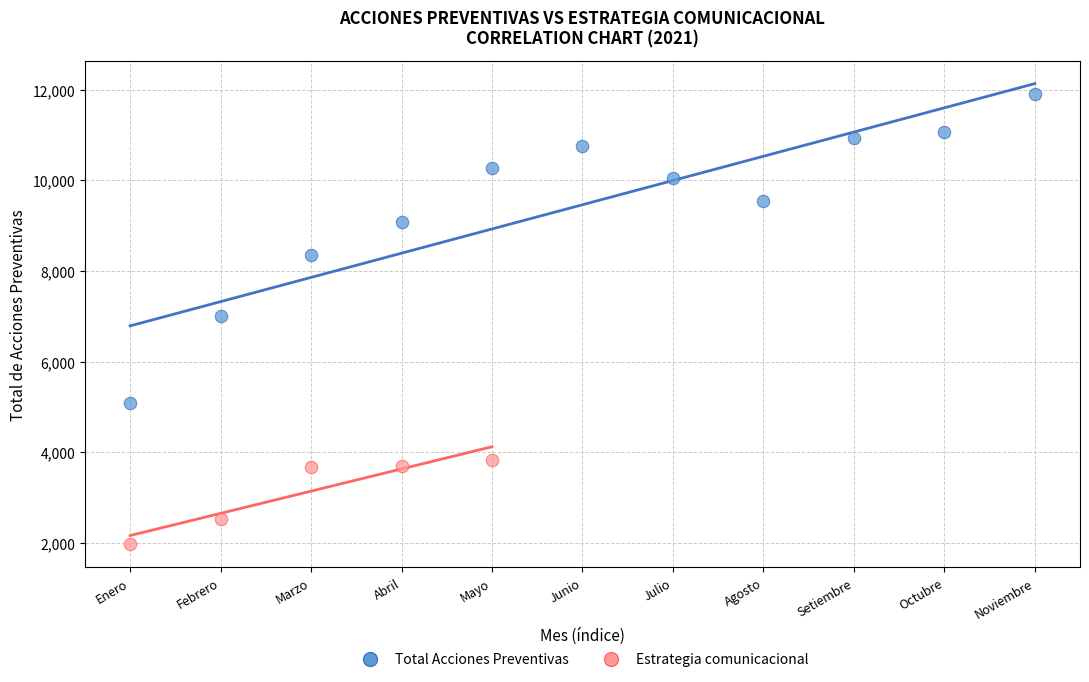

Which series reaches the minimum Y coordinate?

Estrategia comunicacional